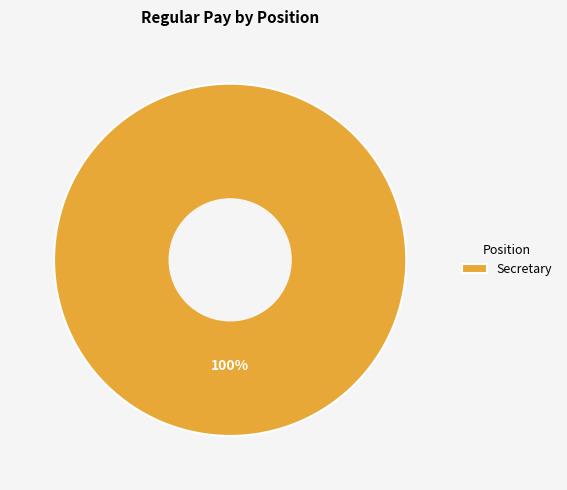

True or false: Secretary accounts for 93% of the total.

False